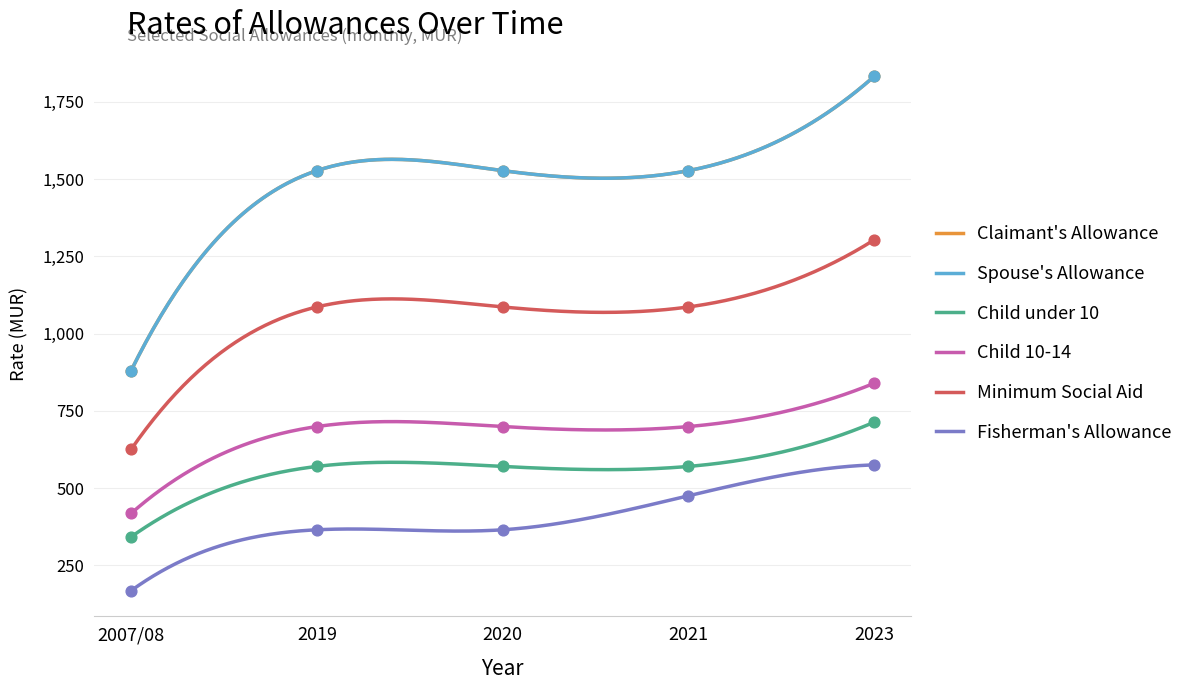

Which series reaches the minimum Y coordinate?

Fisherman's Allowance